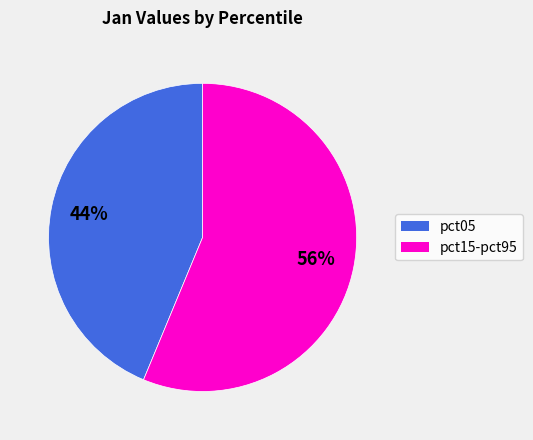

Does any single category account for the majority?

Yes